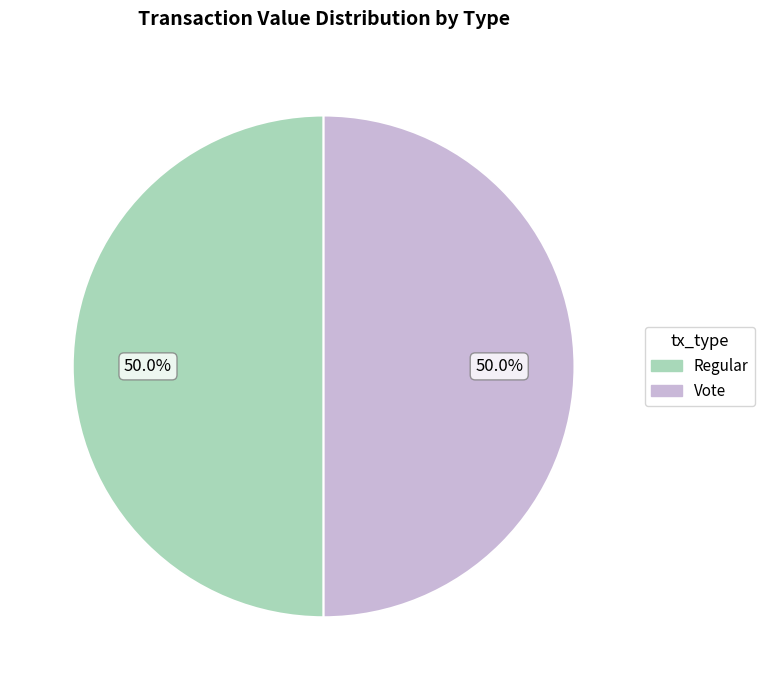

To the nearest percent, what percentage of the pie is Vote?

50%